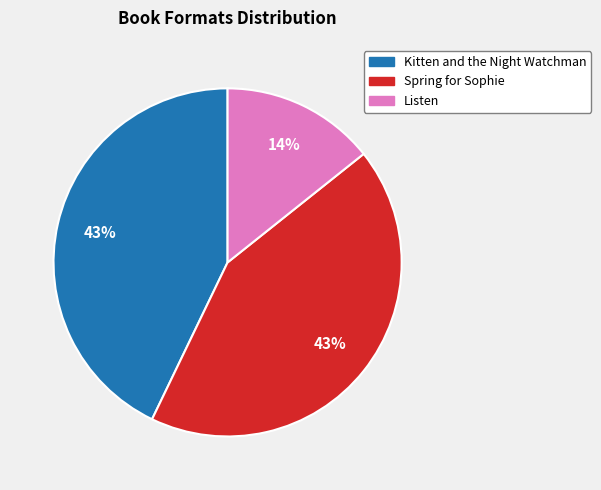

Combined, do Listen and Kitten and the Night Watchman account for over 50%?

Yes